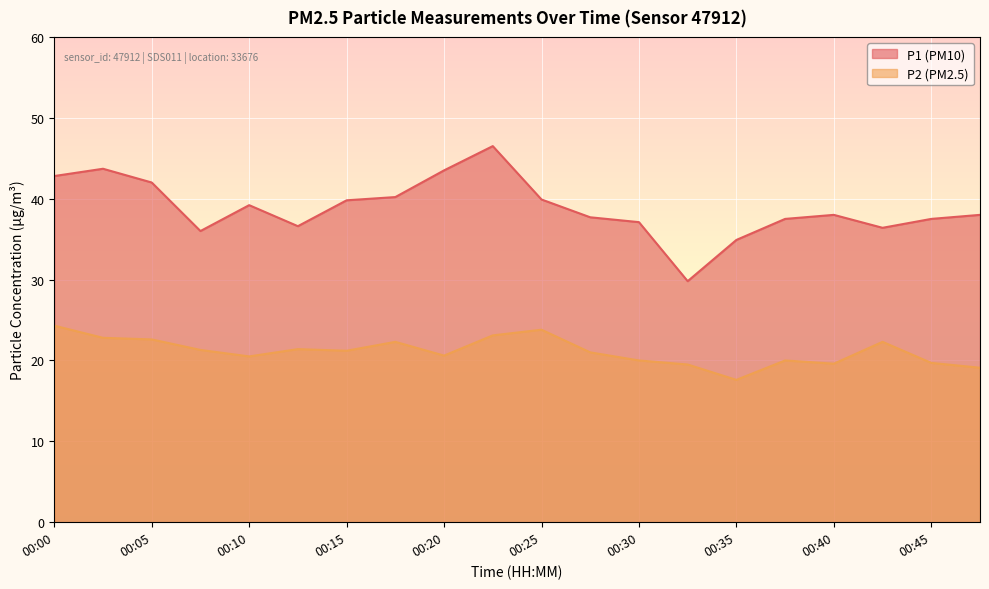

How many lines are shown in the chart?

2